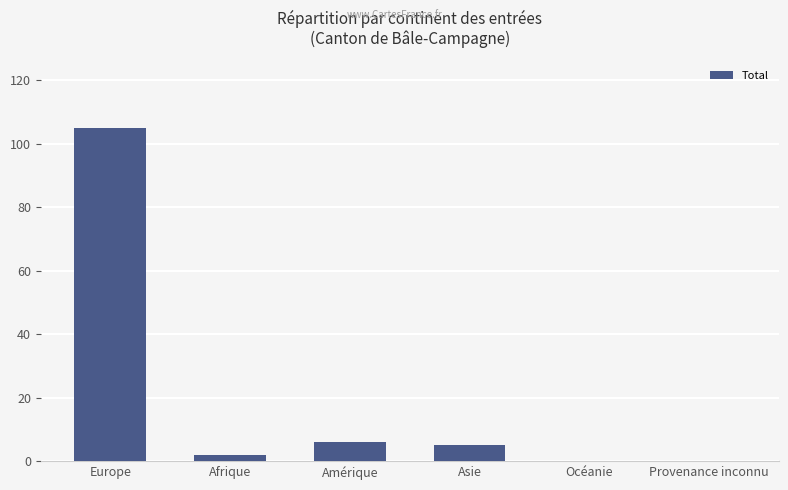

At which label does the data first exceed 5?

Europe